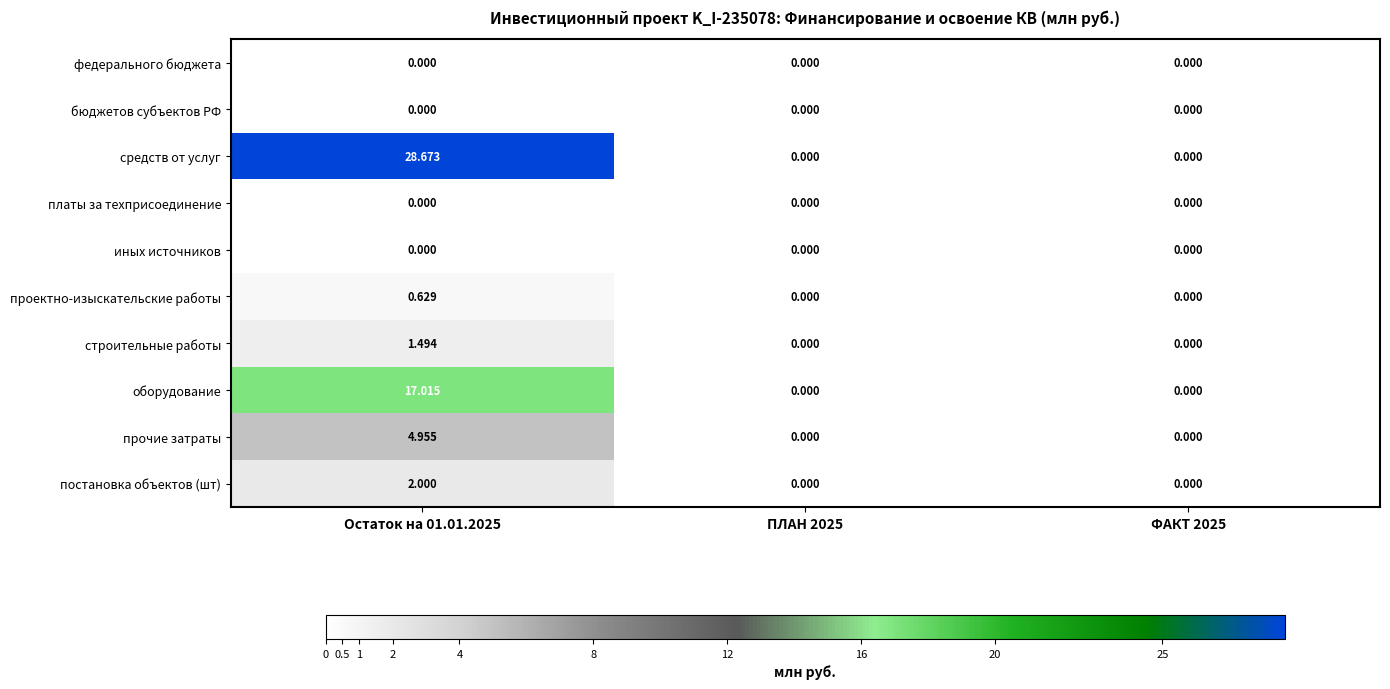

Is the value of средств от услуг at Остаток на 01.01.2025 greater than the value of оборудование at Остаток на 01.01.2025?

Yes